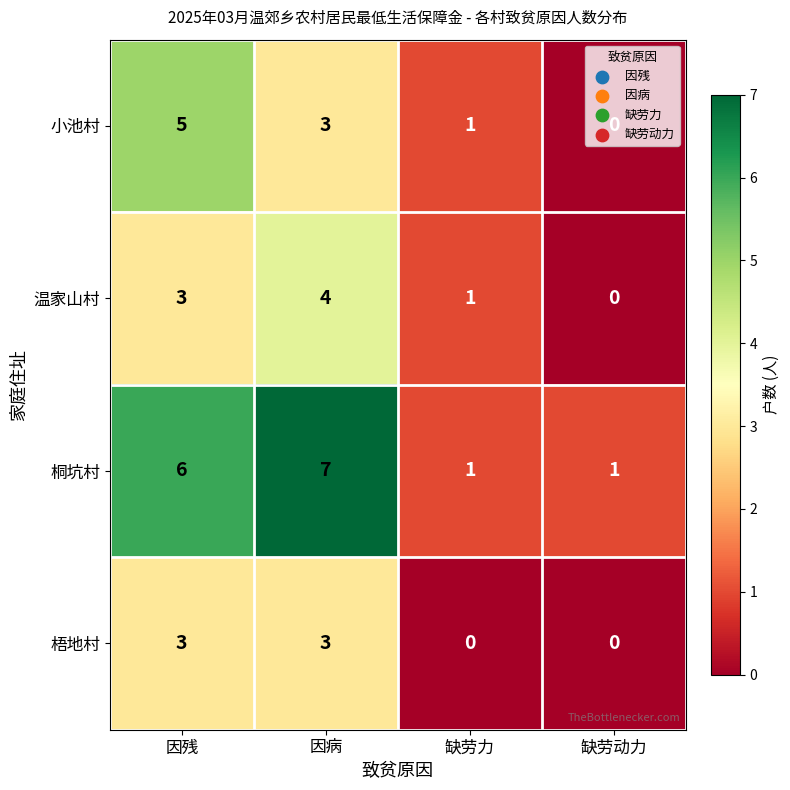

Read the 温家山村 value at 因残.

3